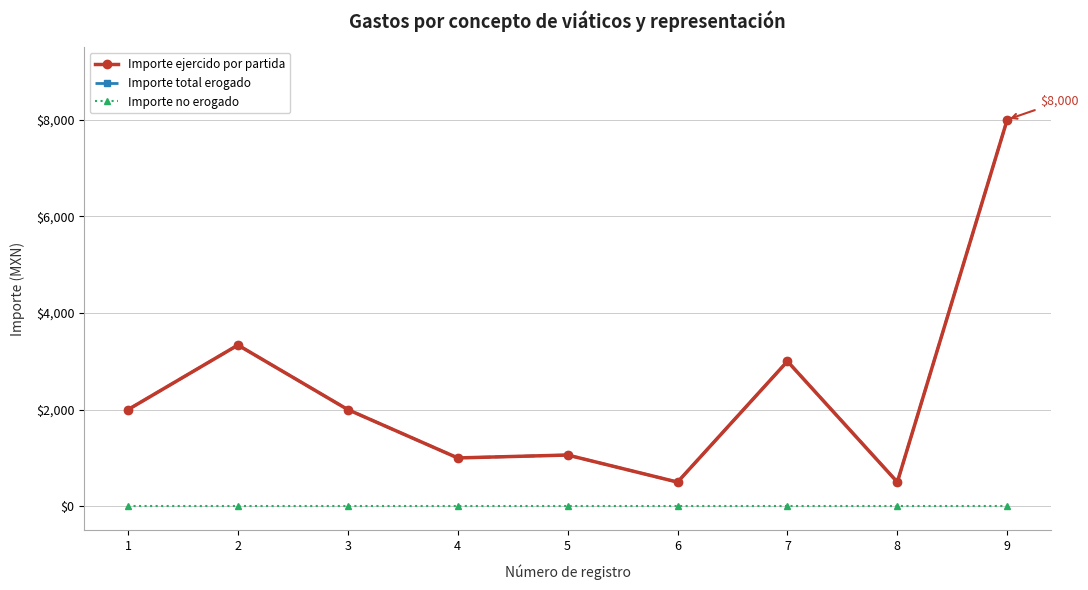

What is the maximum value for Importe ejercido por partida?

8000.0